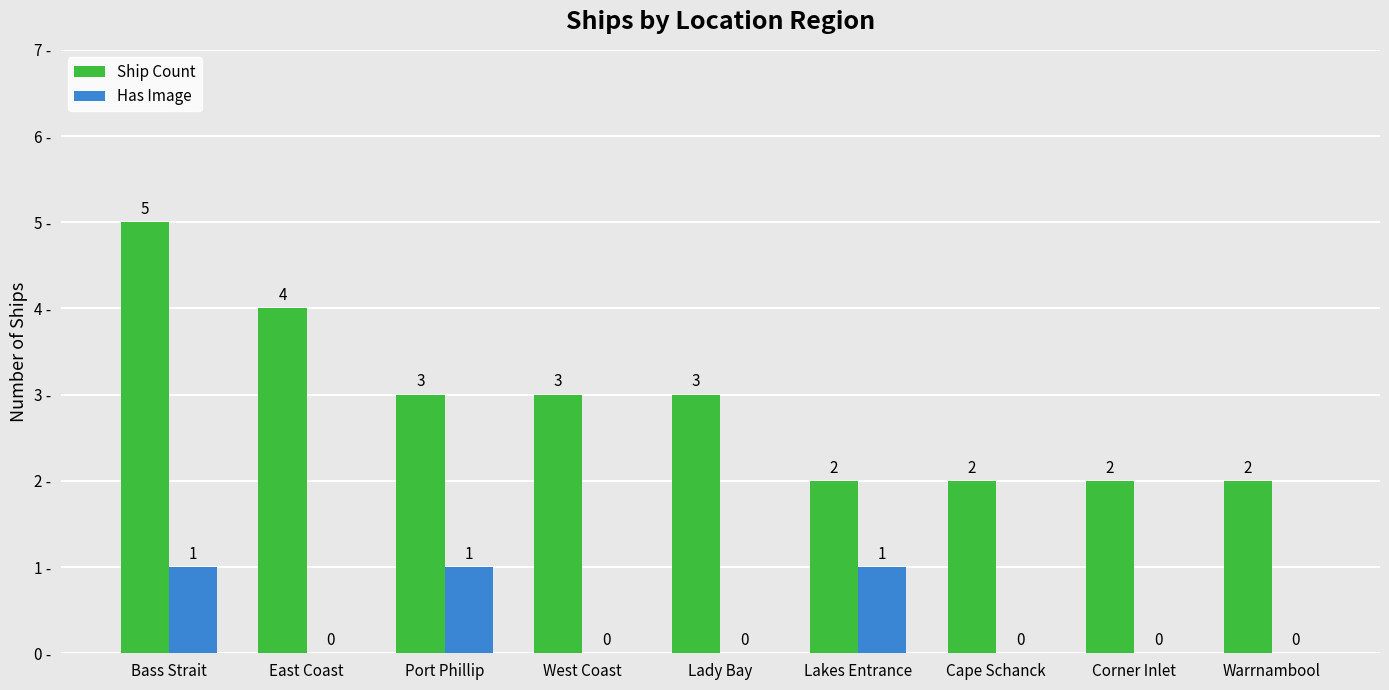

What is the approximate value of Ship Count at Corner Inlet?

2